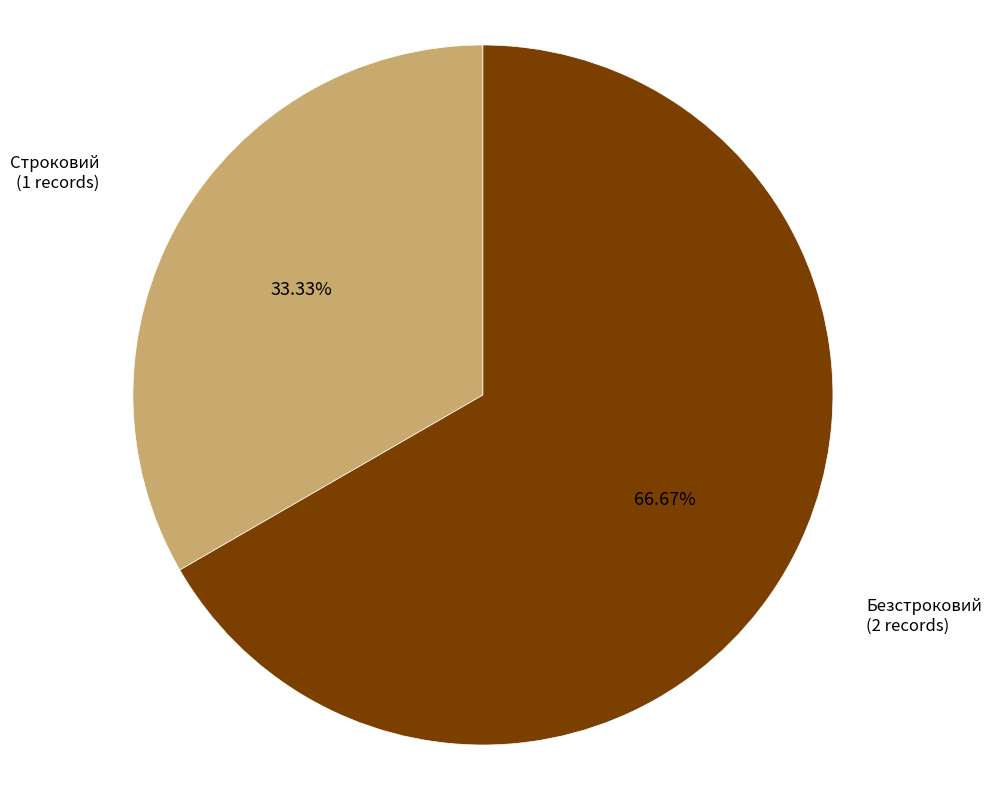

How much of the chart is everything except Строковий?

66.7%